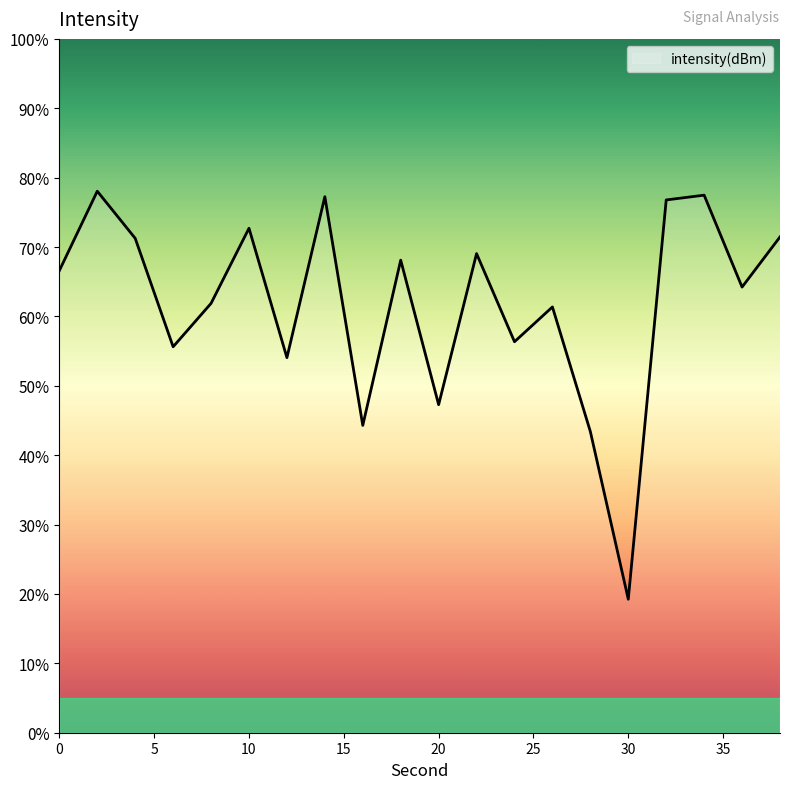

What is the minimum value shown in the chart?

19.2